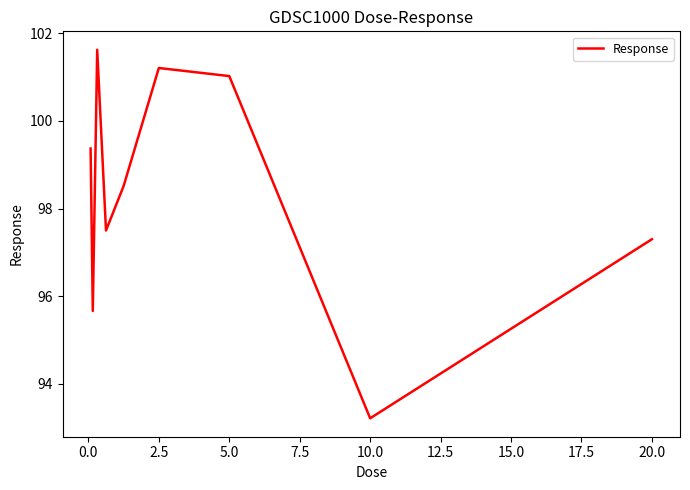

What is the smallest value displayed?

93.2